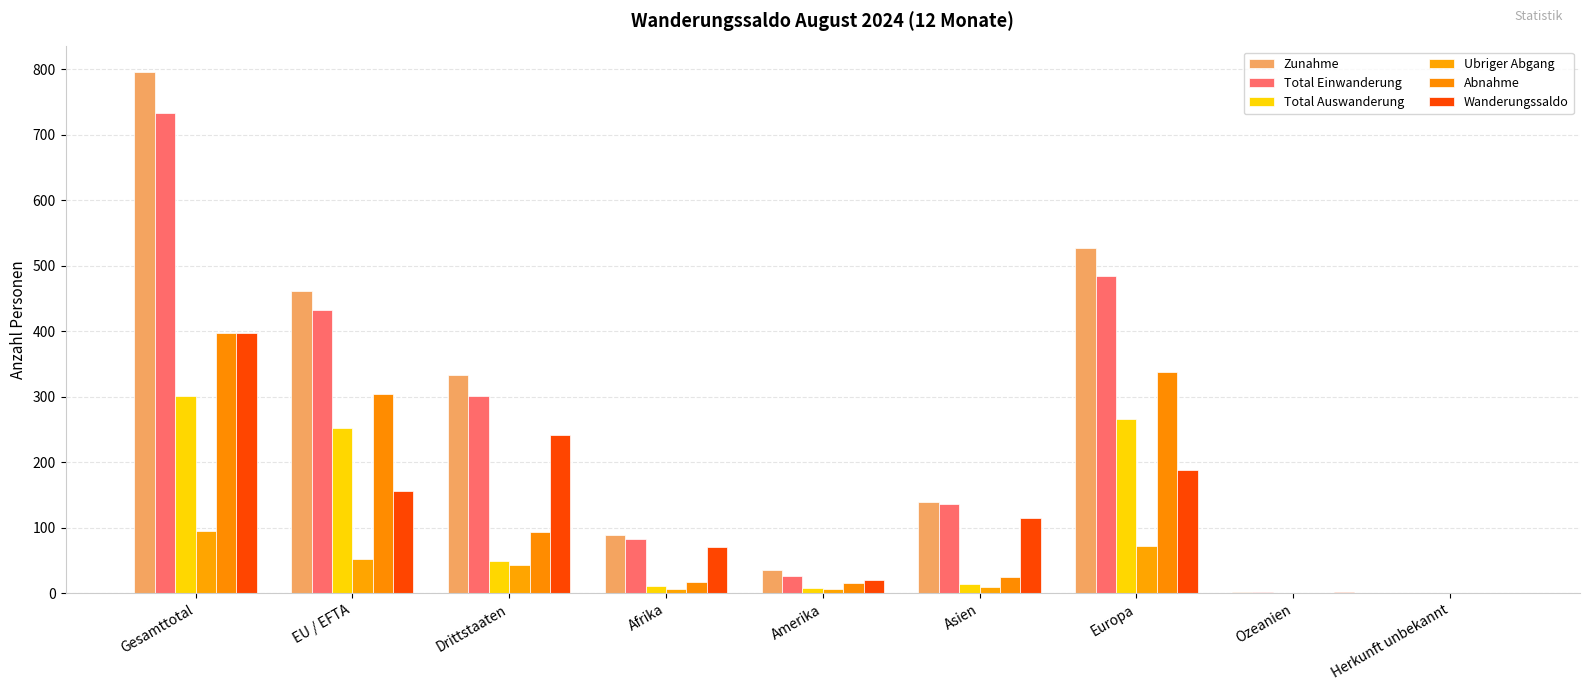

What is the value of the Abnahme bar at the 2nd from the left?

304